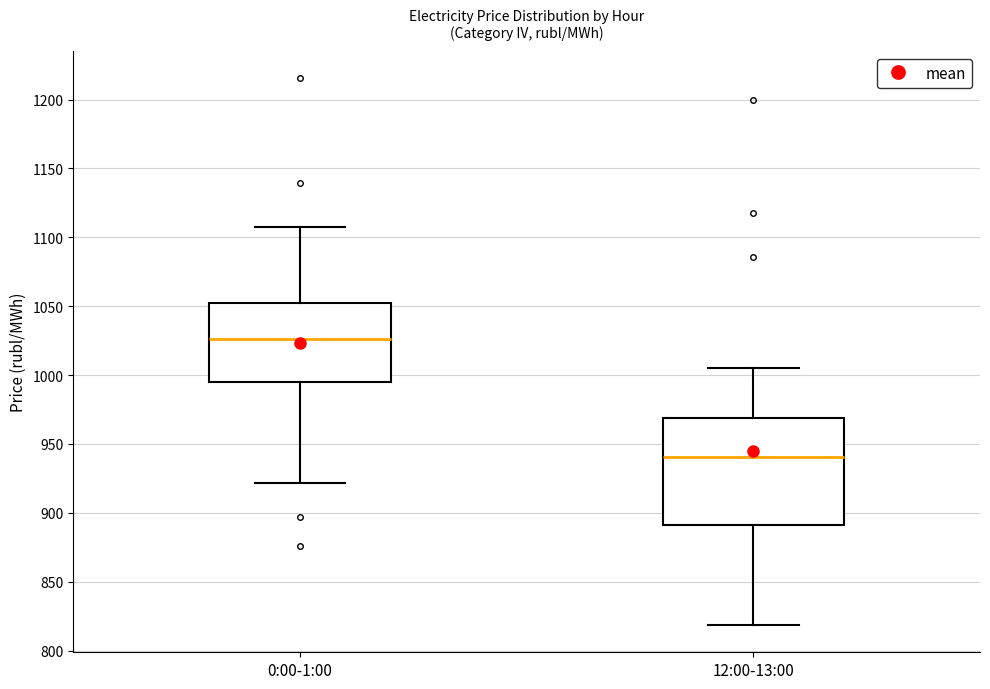

Comparing the boxes themselves (not the whiskers), which one is the tallest?

12:00-13:00